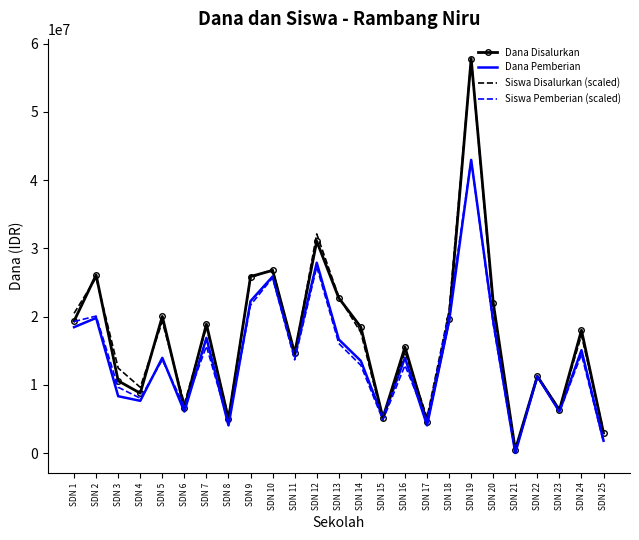

Is the value of Siswa Pemberian (scaled) at SDN 23 greater than the value of Dana Pemberian at SDN 14?

No